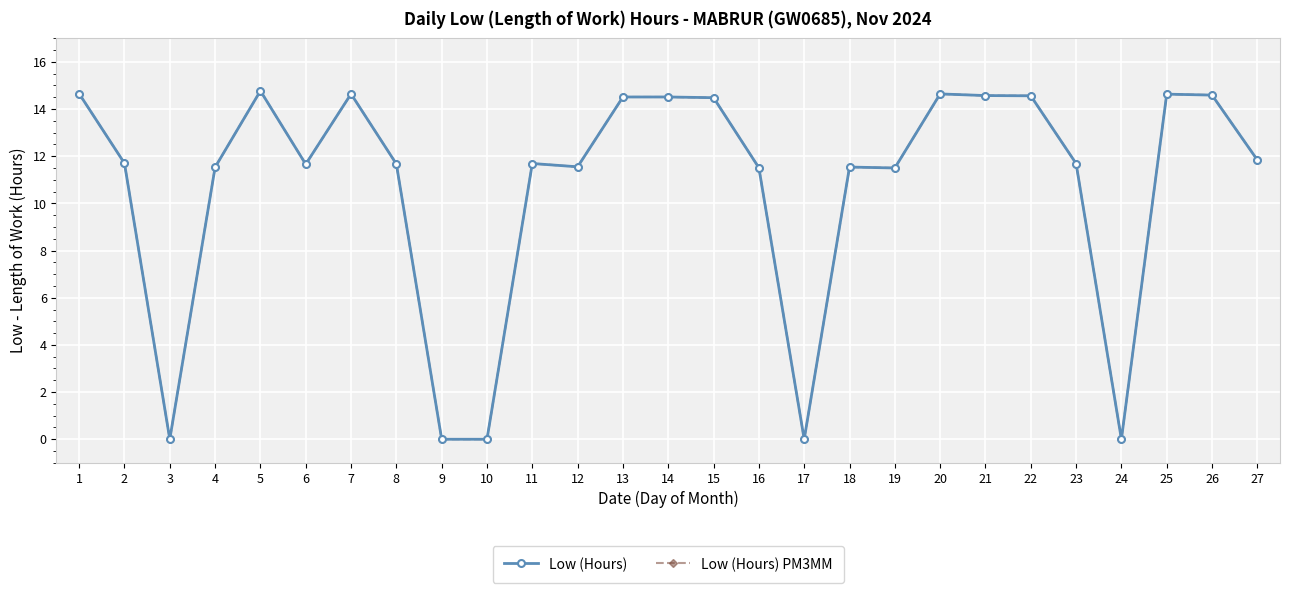

At which category does the chart reach its peak across all series?

5